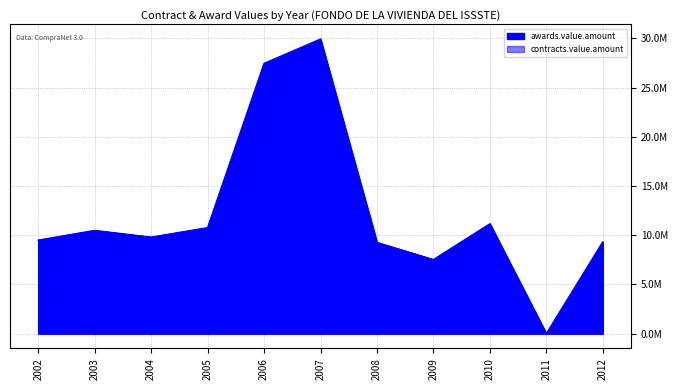

At how many categories does at least one series exceed 2808481?

10